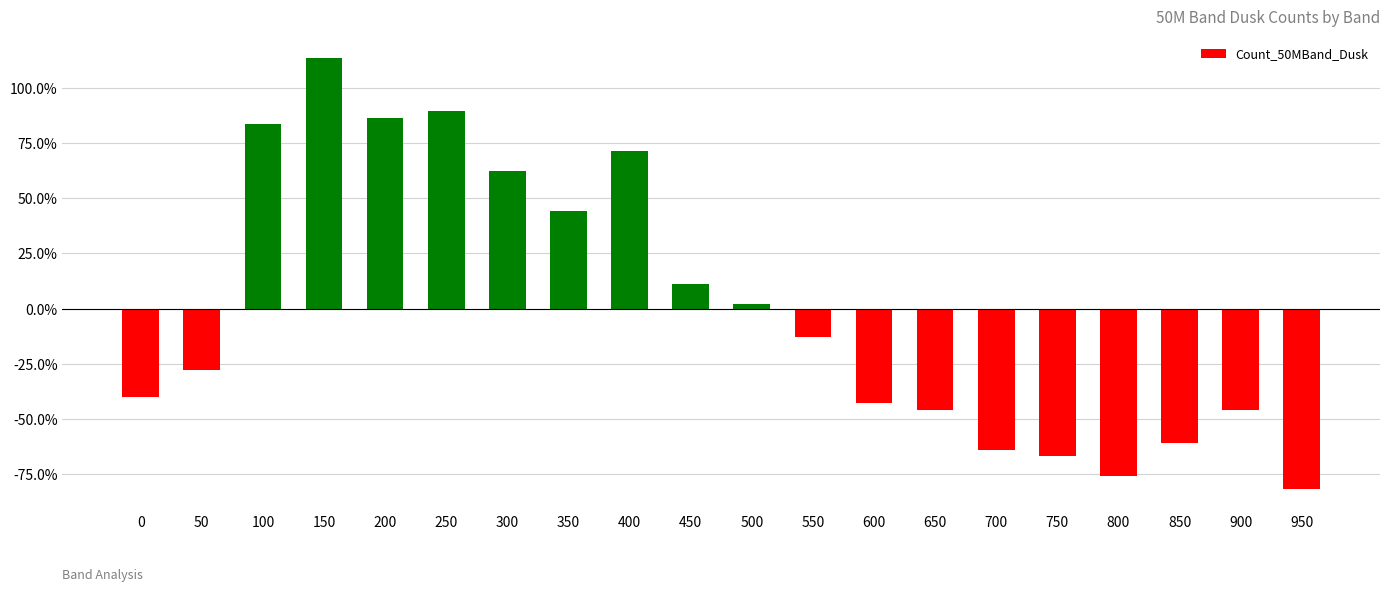

What is the difference between the values at 50 and 350?

0.7